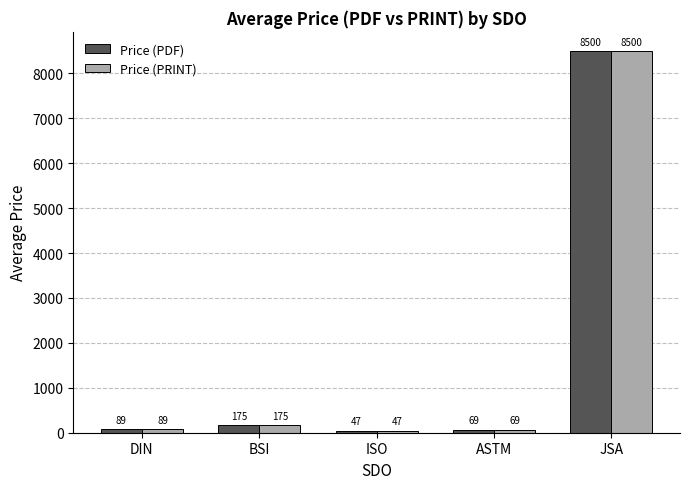

At which label is Price (PDF) closest to 4273?

BSI